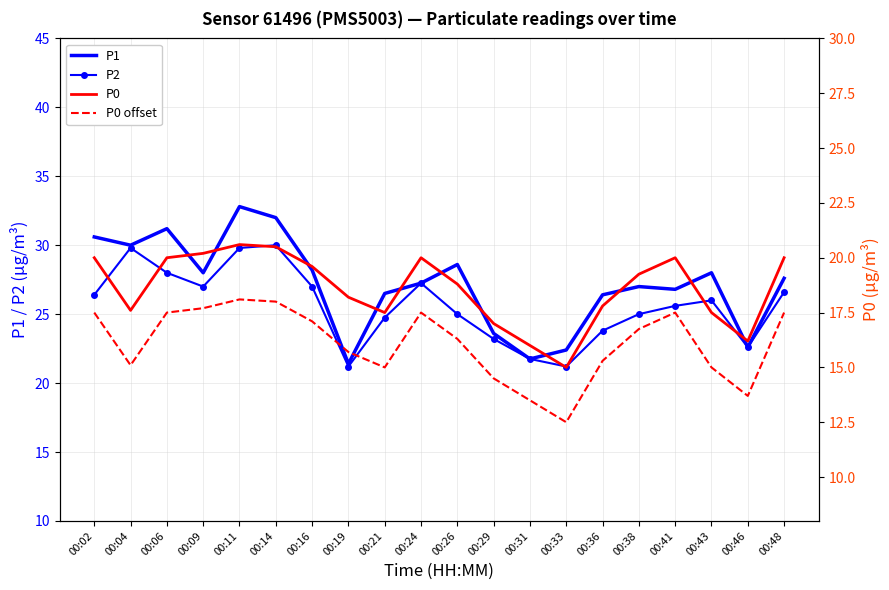

Is it true that P1 equals 28.0 at 00:43?

True